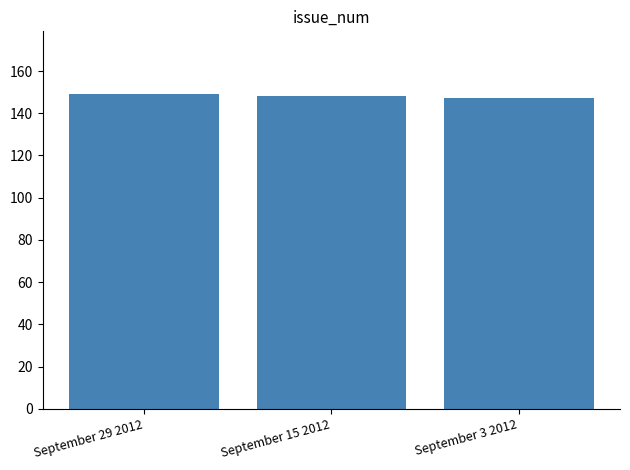

How many distinct data groups are displayed?

1